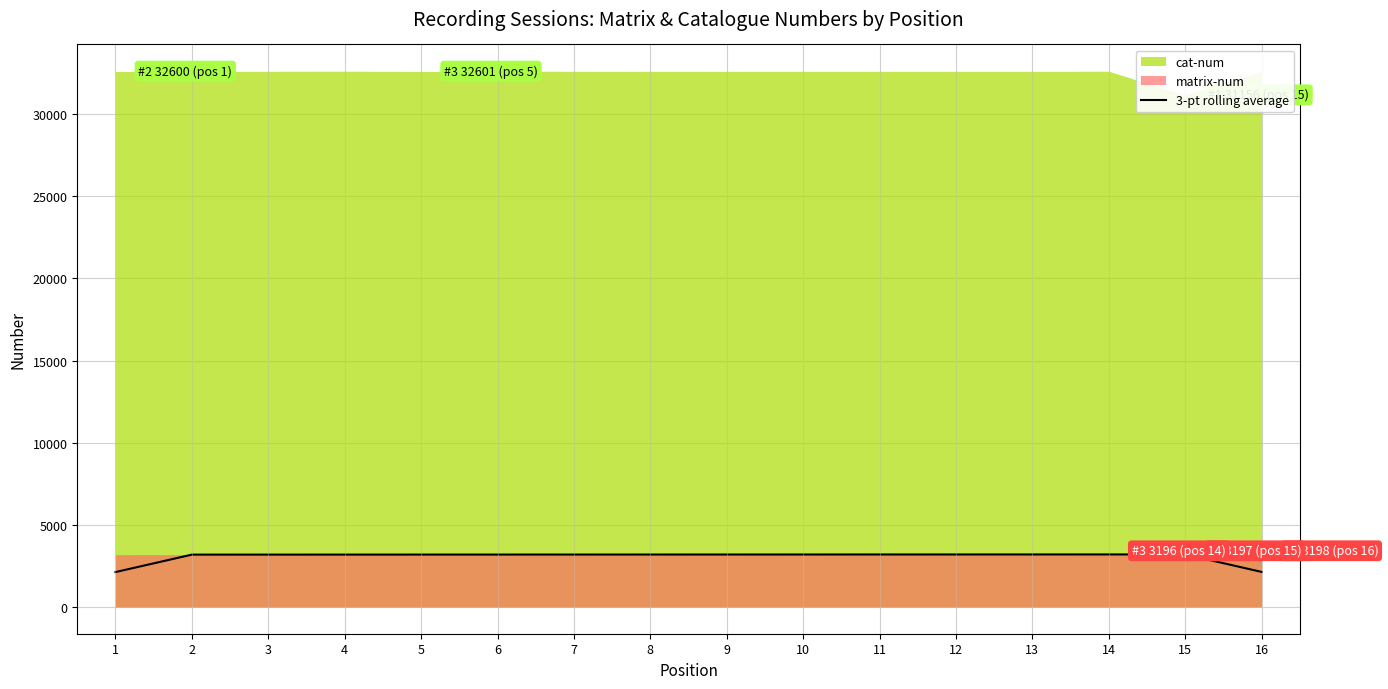

The value of 3-pt rolling average at 11 is 3193.0. True or false?

True